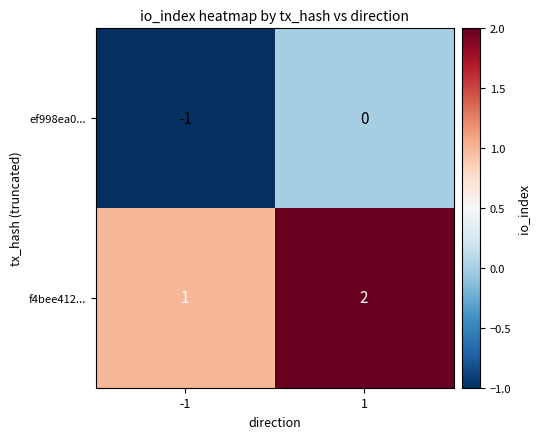

Rank the series by their average value, from highest to lowest.

f4bee412..., ef998ea0...